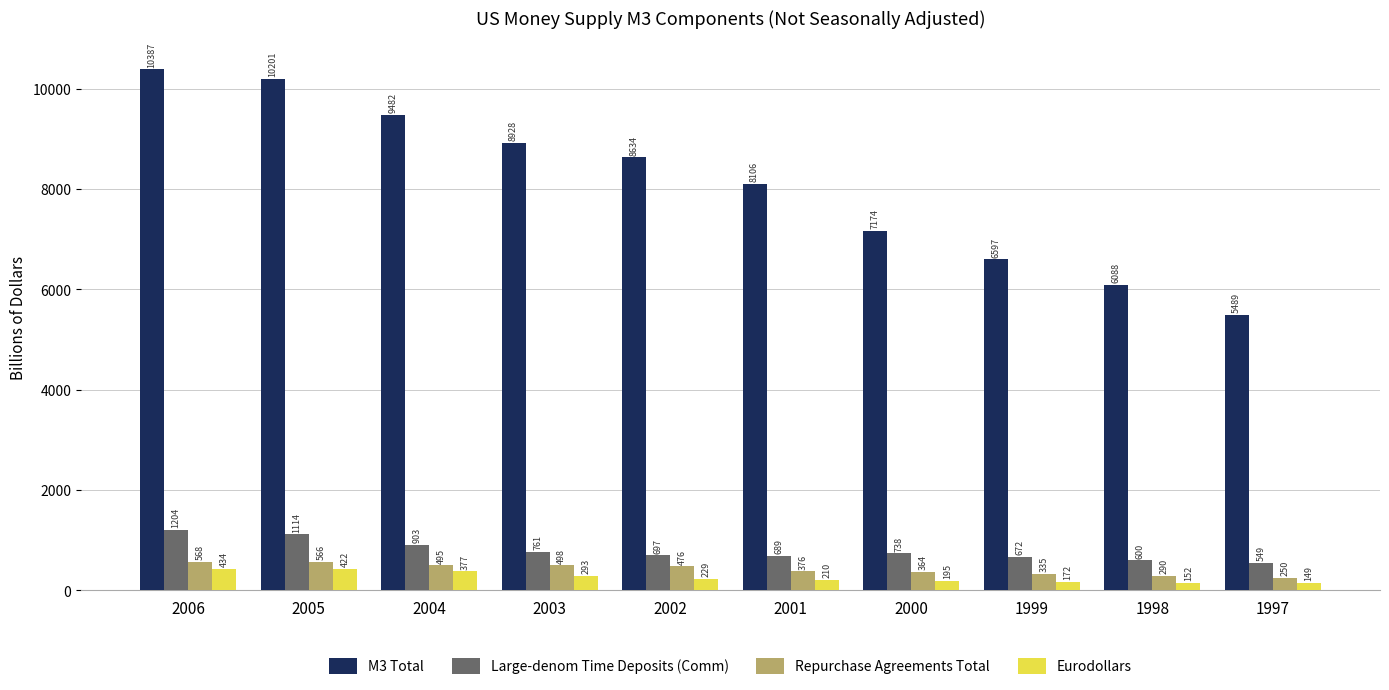

What is the difference between the highest and lowest values at 2003?

8635.0